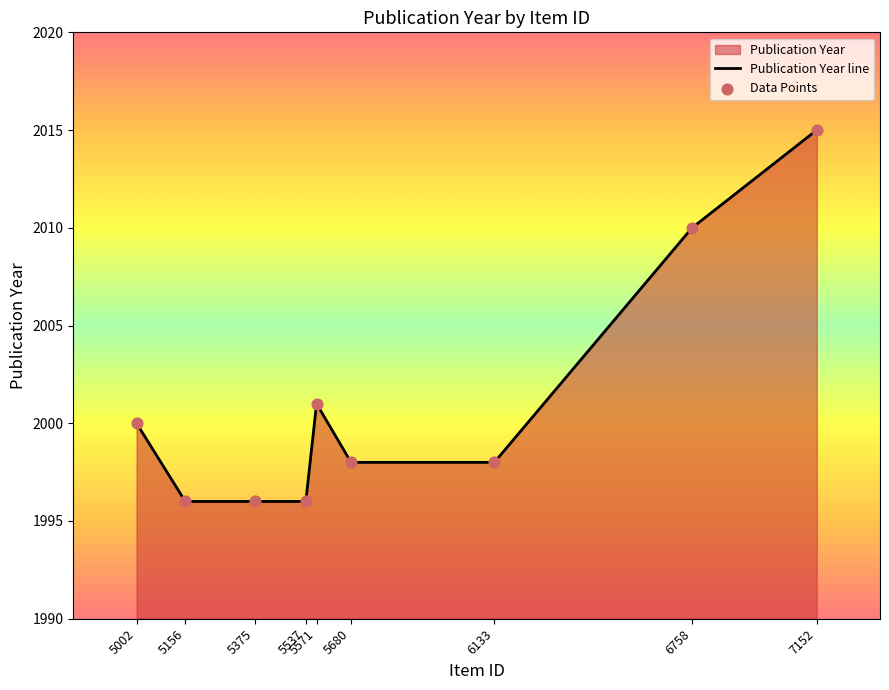

What is the change in value from 6758 to 7152?

+5